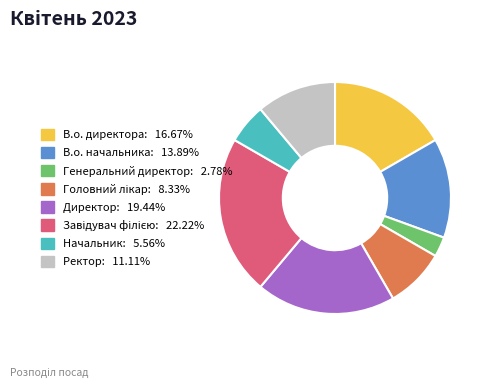

Which slice is the smallest?

Генеральний директор